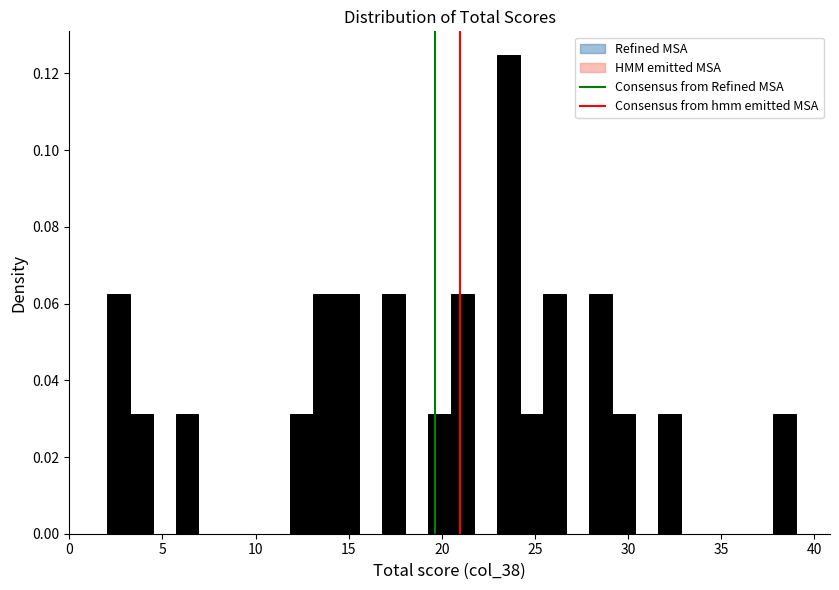

Around what value on the x-axis is the tallest bar? Give the approximate position of its centre, as read against the axis.

23.5